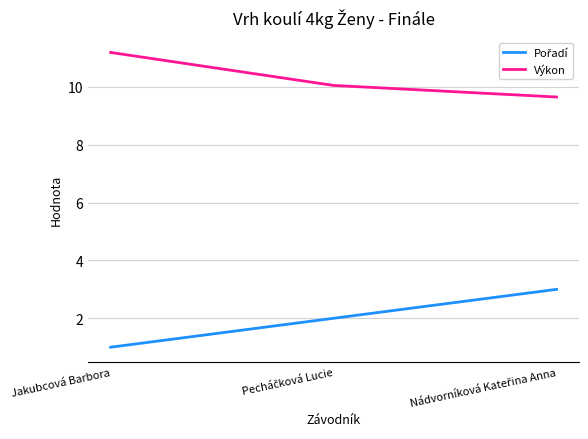

What is the sum of all Výkon values?

30.9